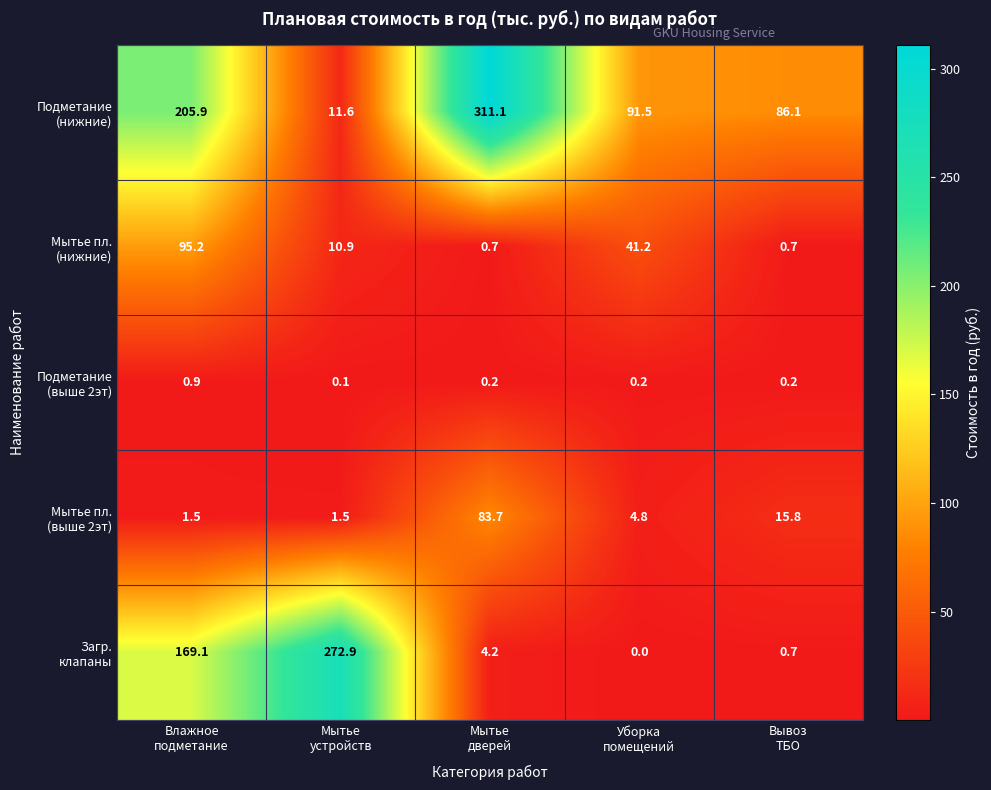

What is the greatest value displayed?

311.1